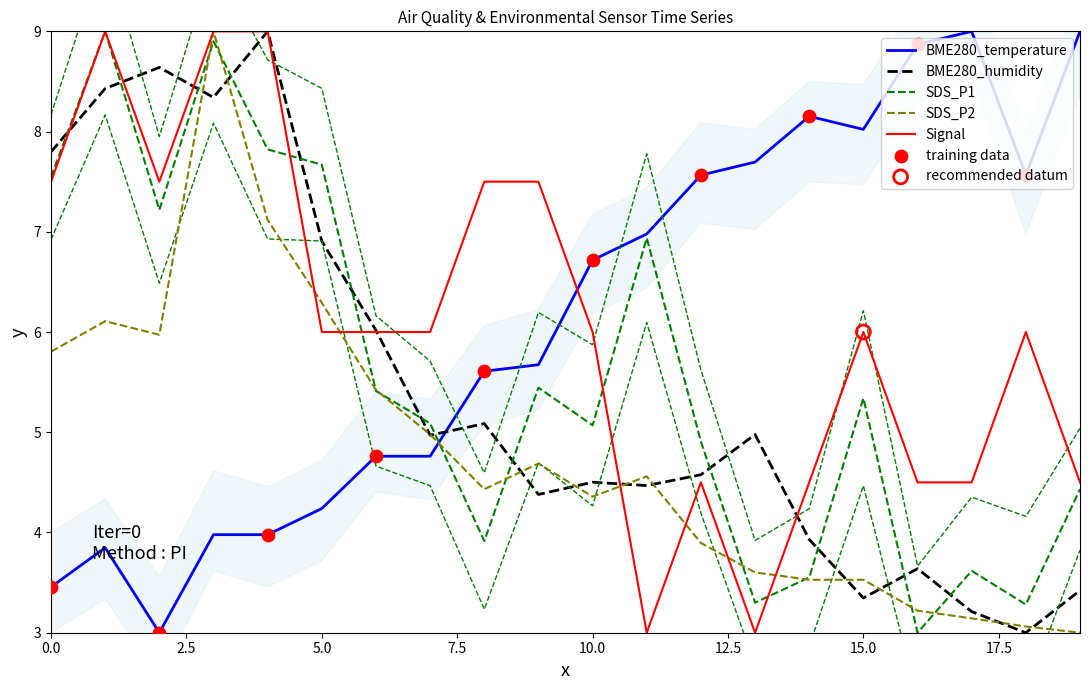

At how many categories does at least one series exceed 6?

19